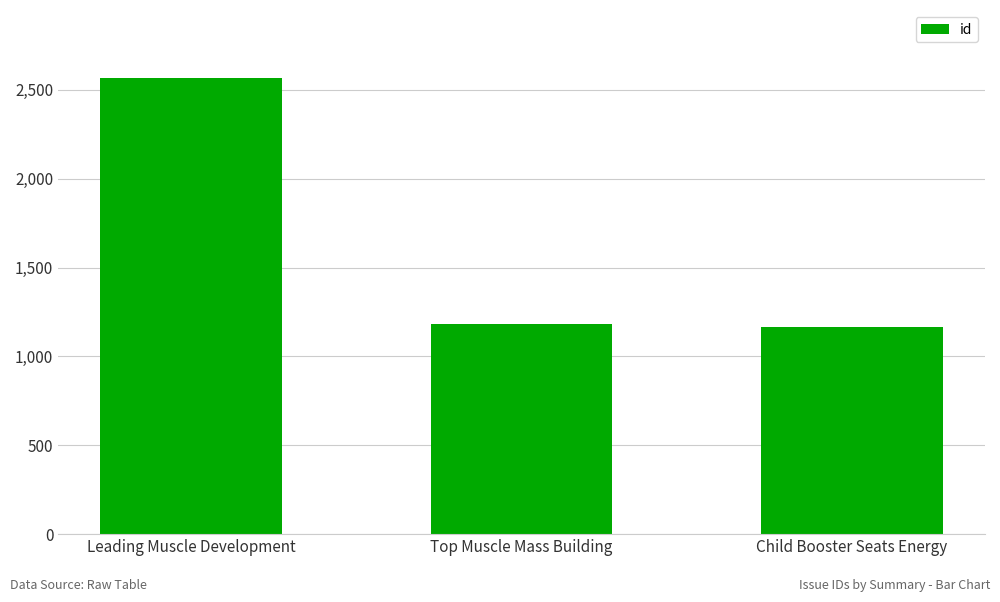

True or false: the data shows 1628 at Leading Muscle Development.

False